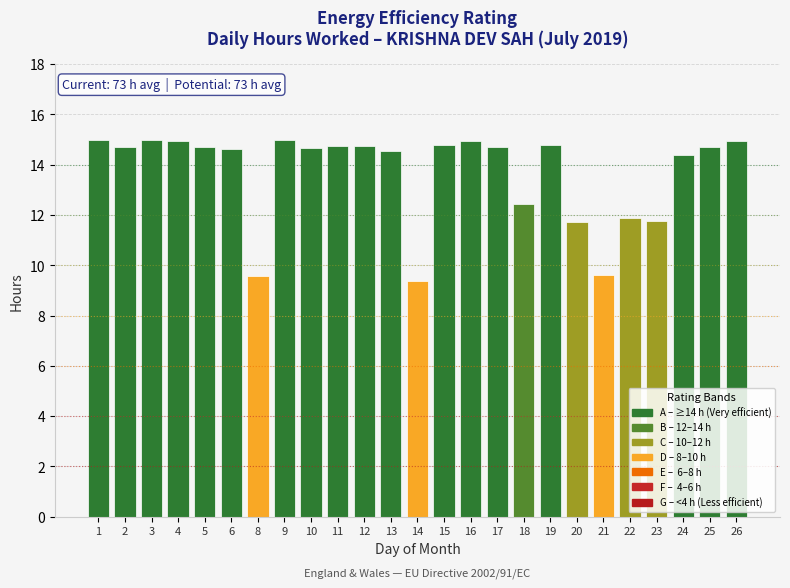

At which category does the chart reach its minimum across all series?

14